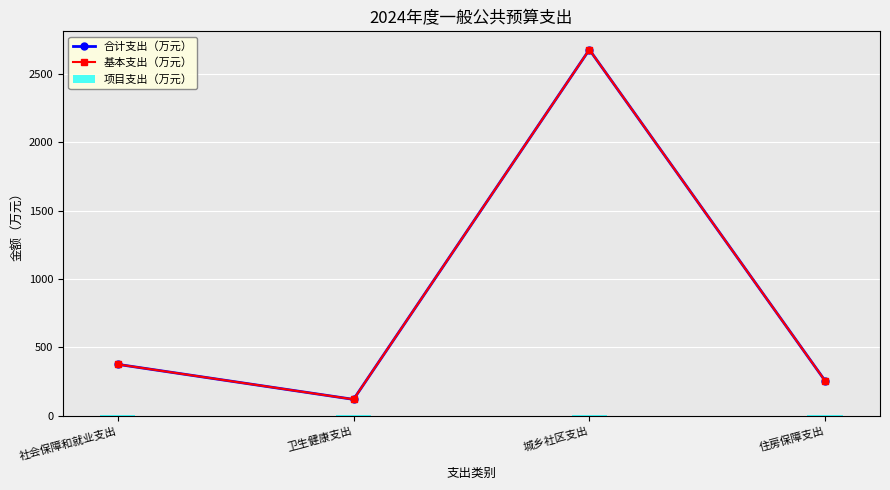

Are the bars grouped side by side (vs. stacked)?

Yes